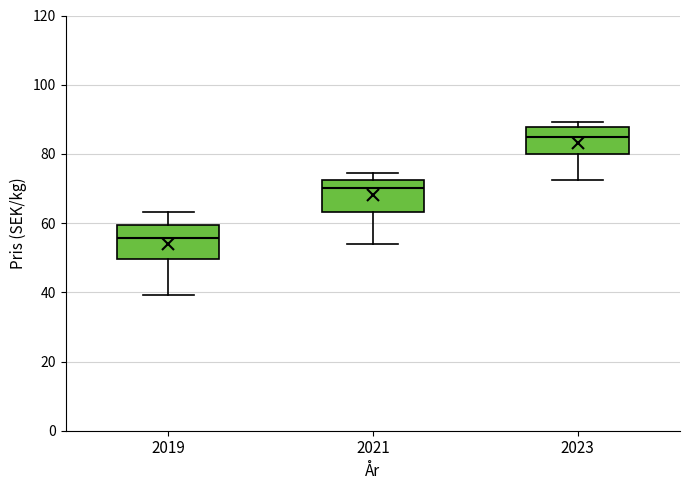

Reading left to right, read every box against the y-axis: the position of its median line, the range the box covers, and the ends of its whiskers. The values are not printed on the chart, so give them approximately, as read against the axis.

2019: median 56, box 50 to 60, whiskers 40 to 64
2021: median 70, box 64 to 72, whiskers 54 to 74
2023: median 84, box 80 to 88, whiskers 72 to 90